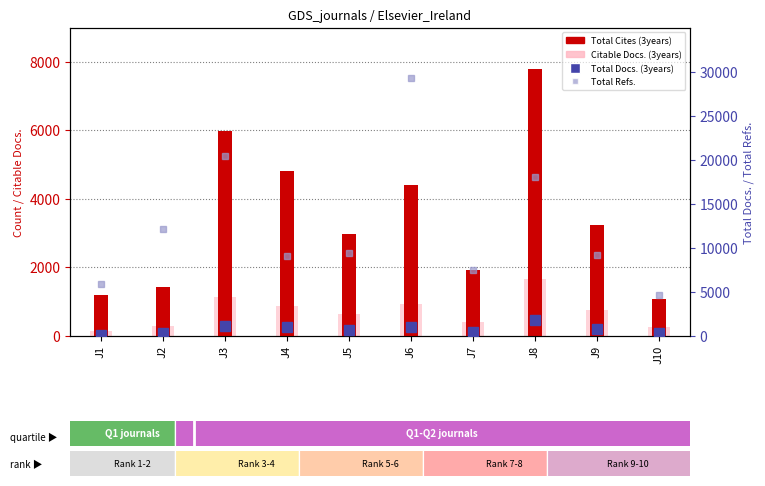

Count the number of categories in the chart.

10